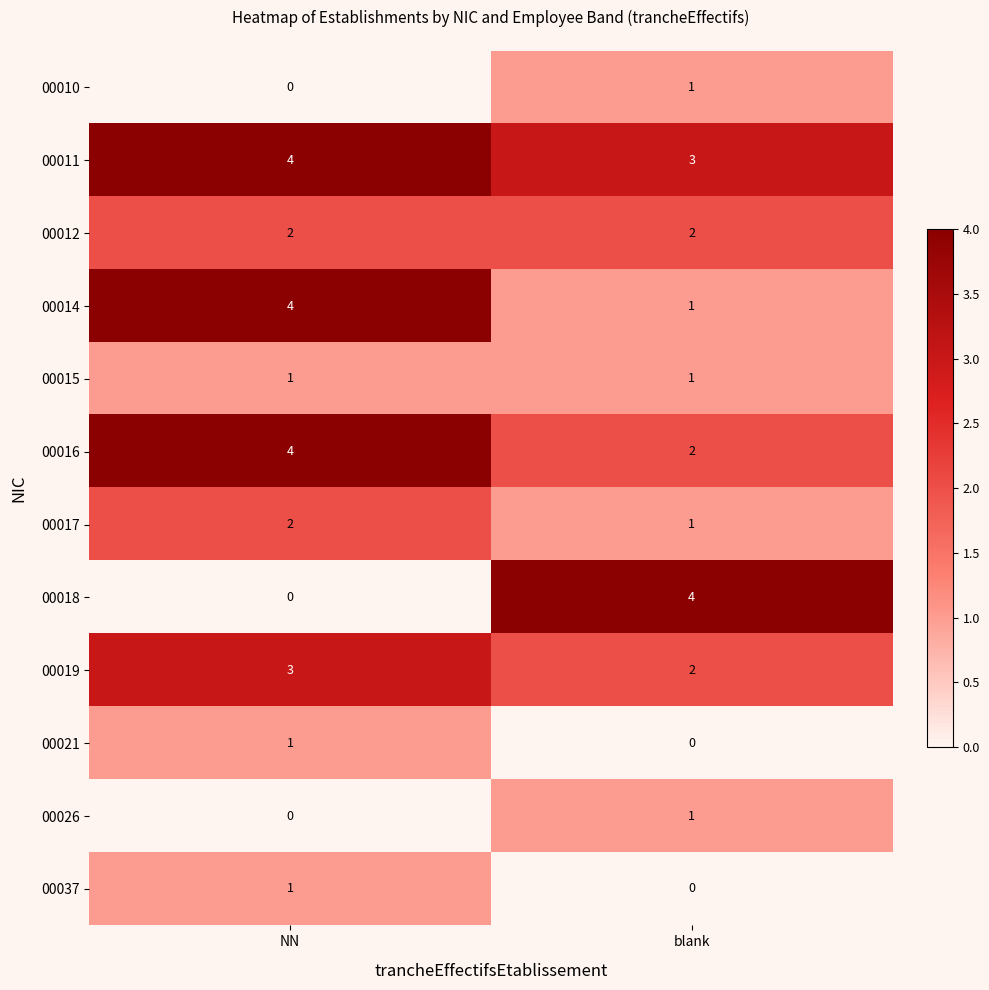

What value does the 00018 series have at blank?

4